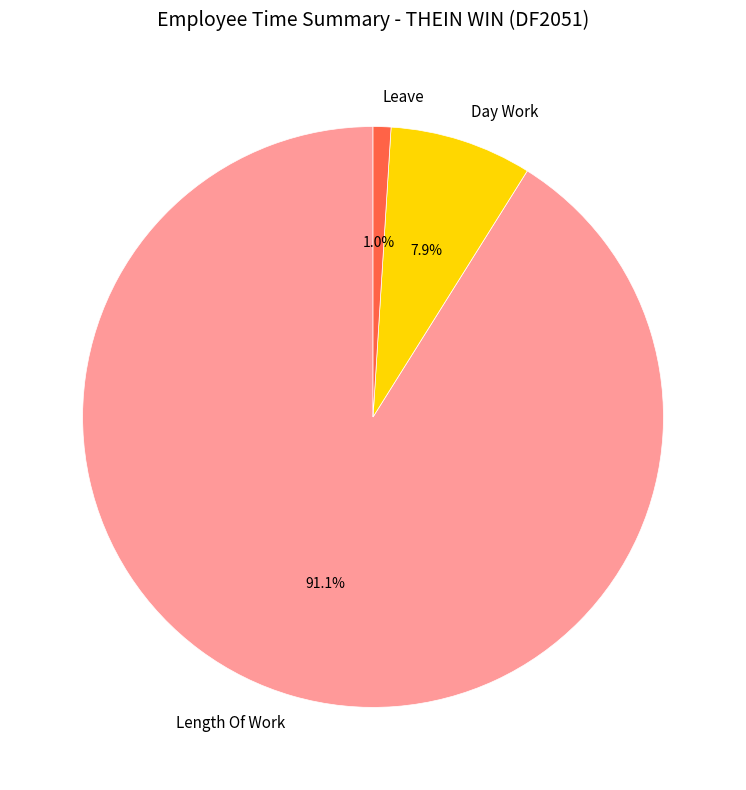

Does any single category account for the majority?

Yes